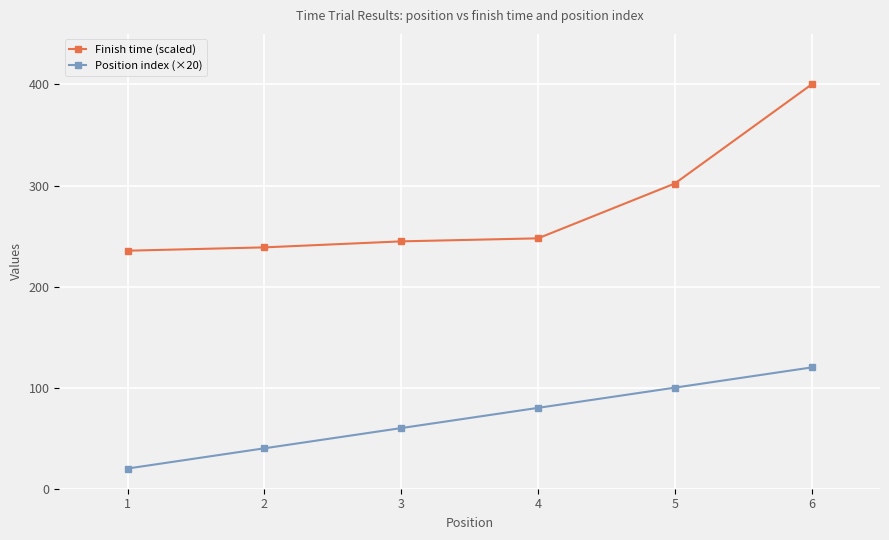

Reading left to right, what are all the values shown in this chart?

Finish time (scaled): 235.5	238.8	244.7	247.7	302.0	400.0
Position index (×20): 20.0	40.0	60.0	80.0	100.0	120.0